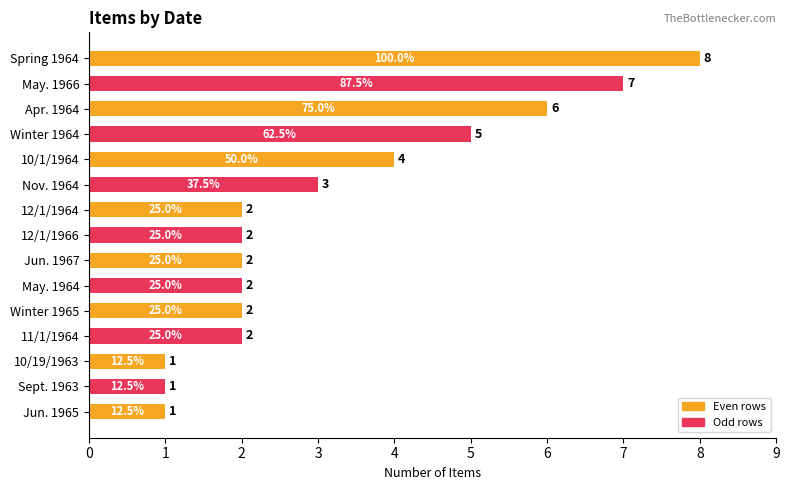

Reading bottom to top, list all the values displayed in this chart.

1	1	1	2	2	2	2	2	2	3	4	5	6	7	8